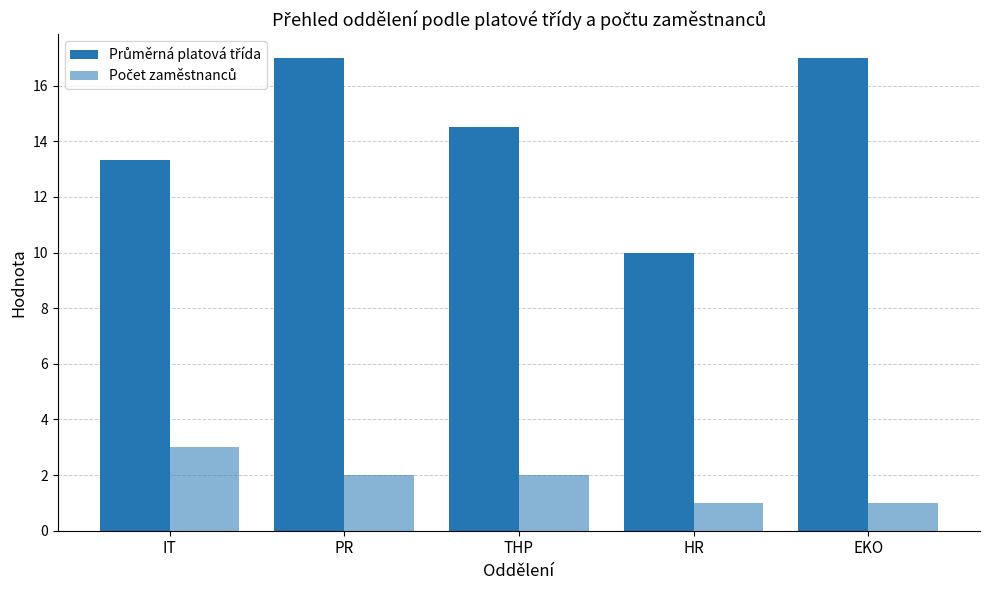

Is it true that Počet zaměstnanců equals 3.0 at IT?

True